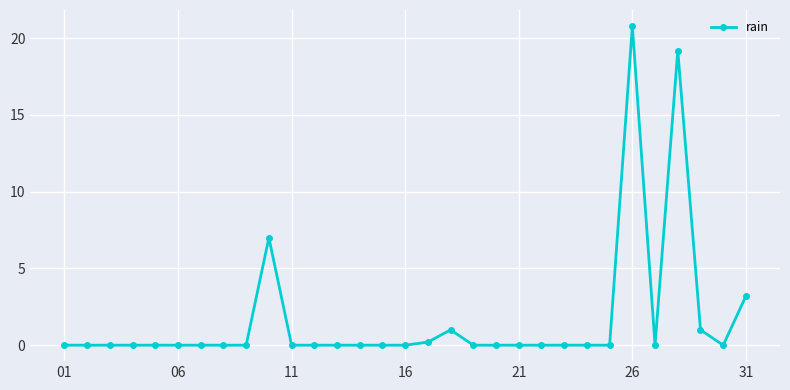

True or false: there are more than 0 points higher than both neighbors.

True